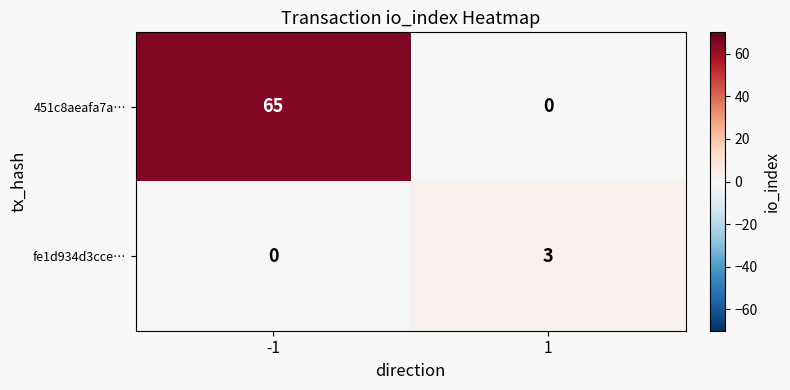

What is the sum of the 451c8aeafa7a… values at 1 and -1?

65